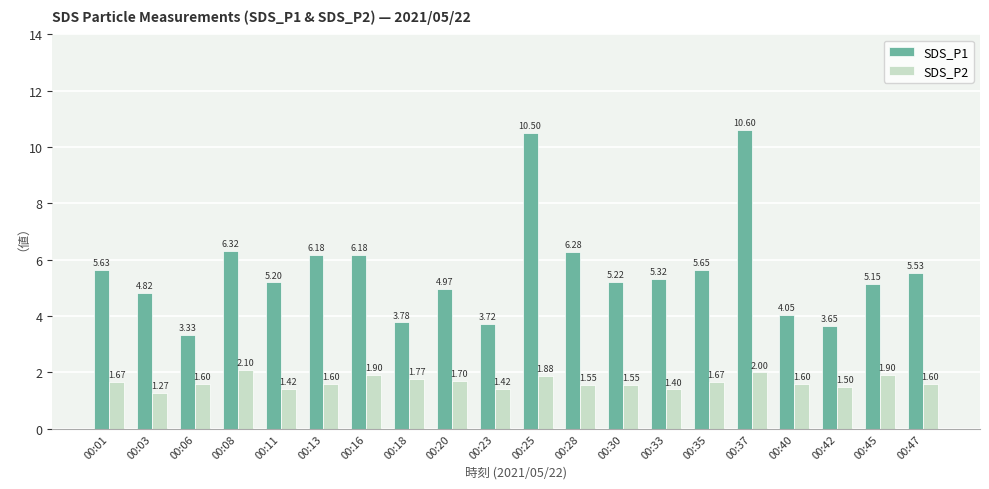

At 00:08, list the series in order from smallest to largest.

SDS_P2, SDS_P1